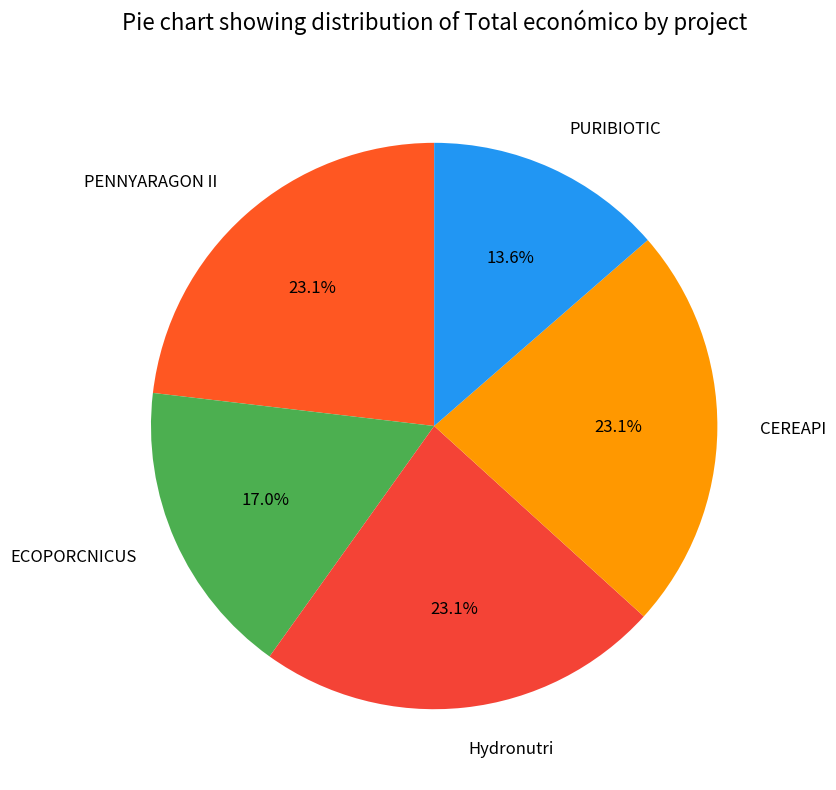

Is the sum of PENNYARAGON II and CEREAPI greater than half?

No